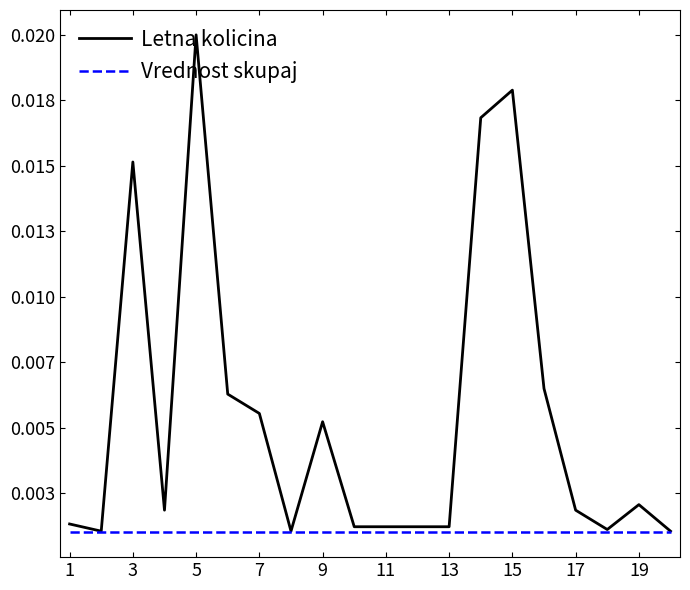

What are all the series names shown in the legend?

Letna kolicina, Vrednost skupaj